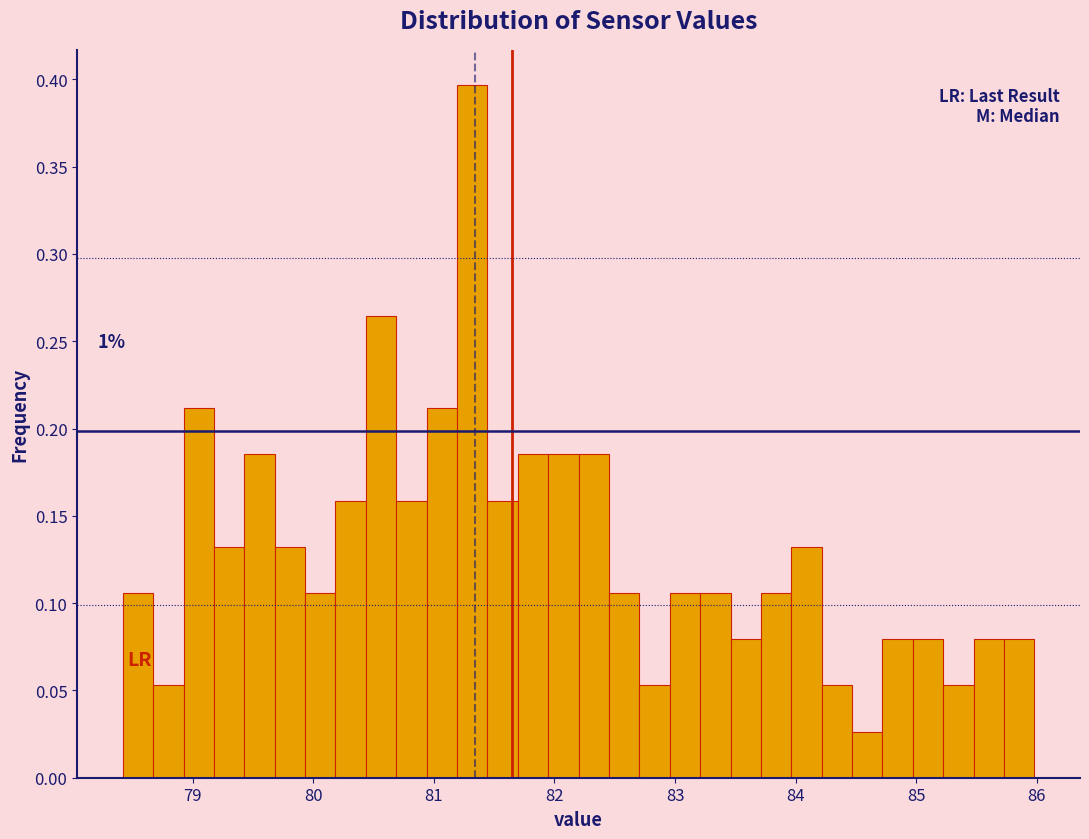

Around what value on the x-axis is the tallest bar? Give the approximate position of its centre, as read against the axis.

81.3